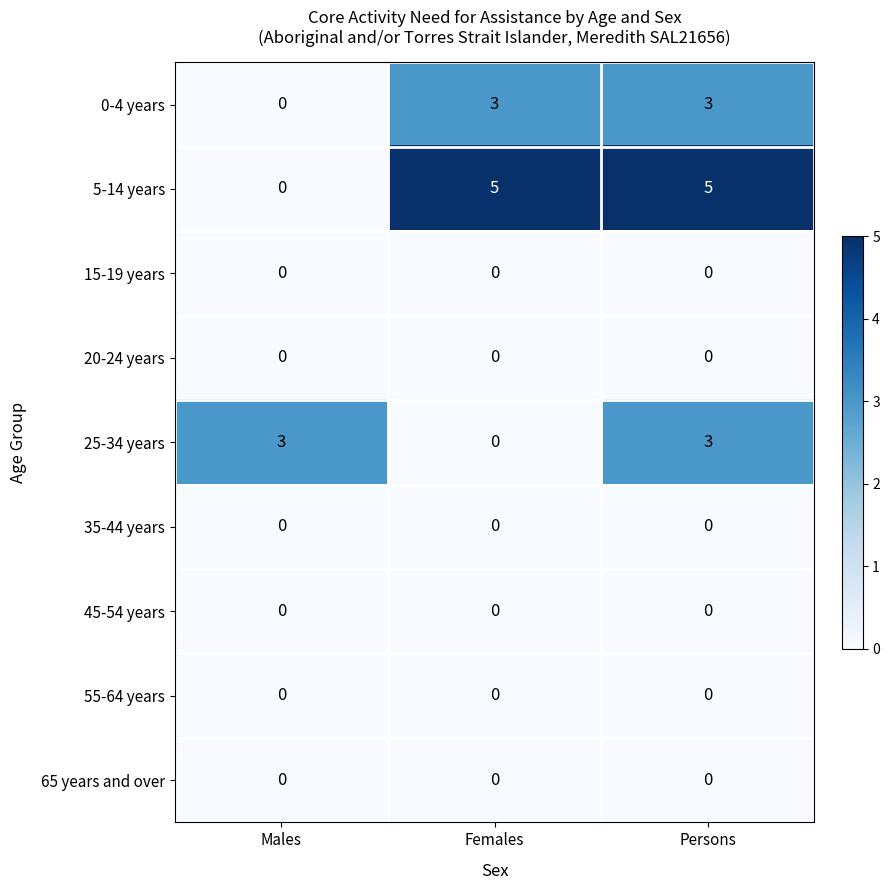

The value of 20-24 years at Males is 0. True or false?

True